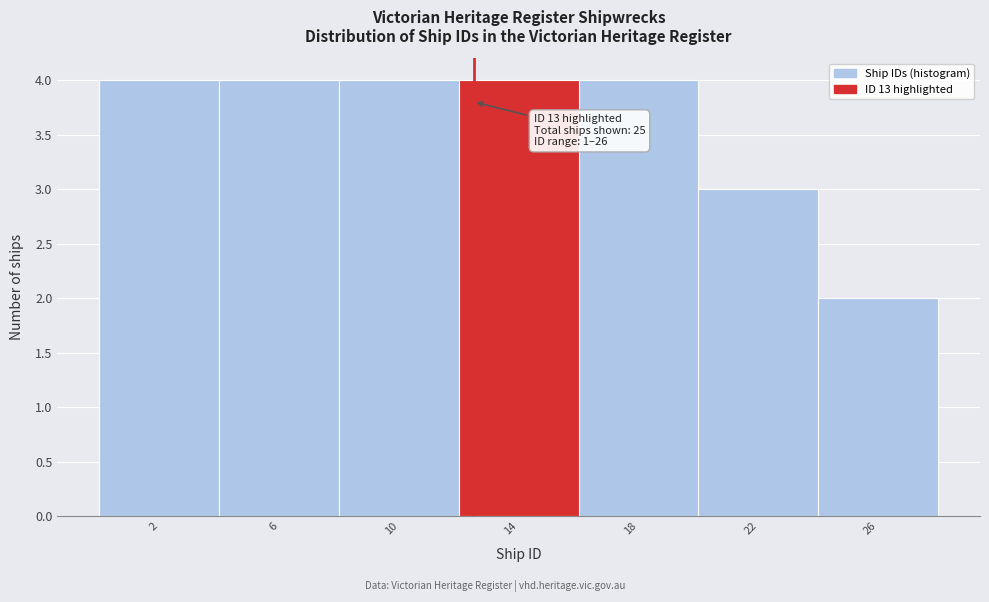

Reading left to right, list all the values displayed in this chart.

2=4	6=4	10=4	14=4	18=4	22=3	26=2